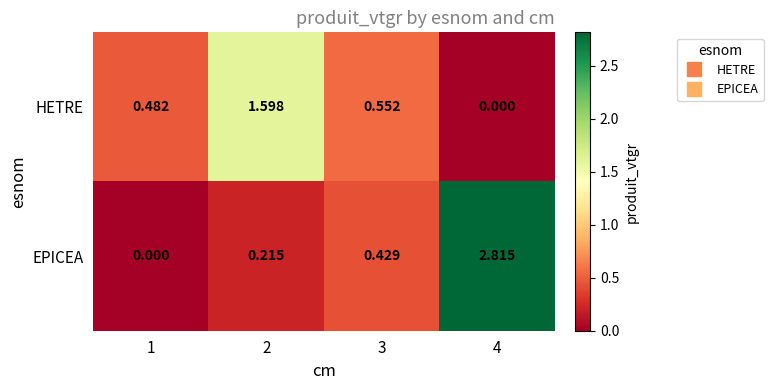

Which series has the largest total across all categories?

EPICEA